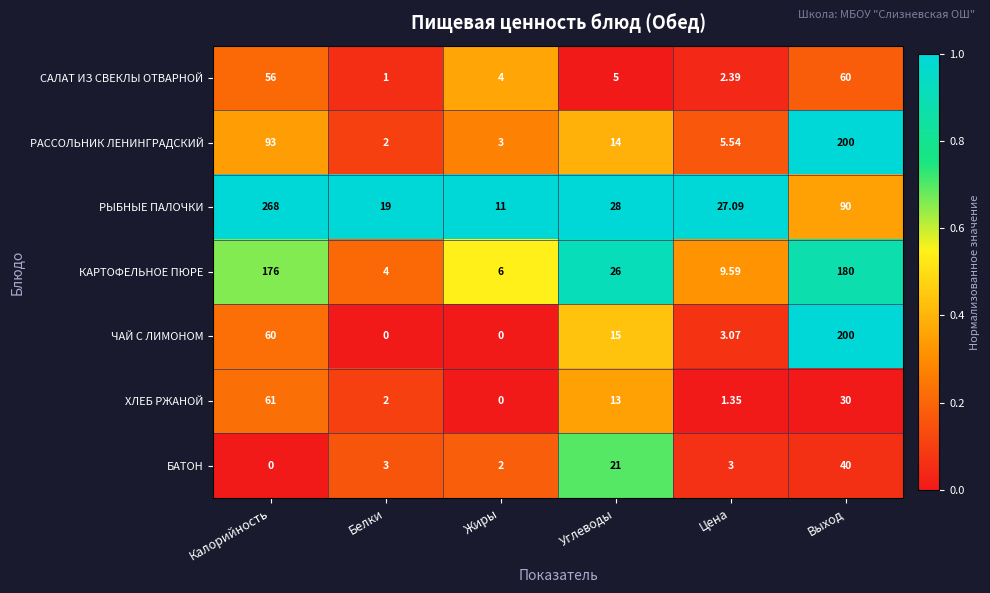

What is the total value across all series at Белки?

31.0